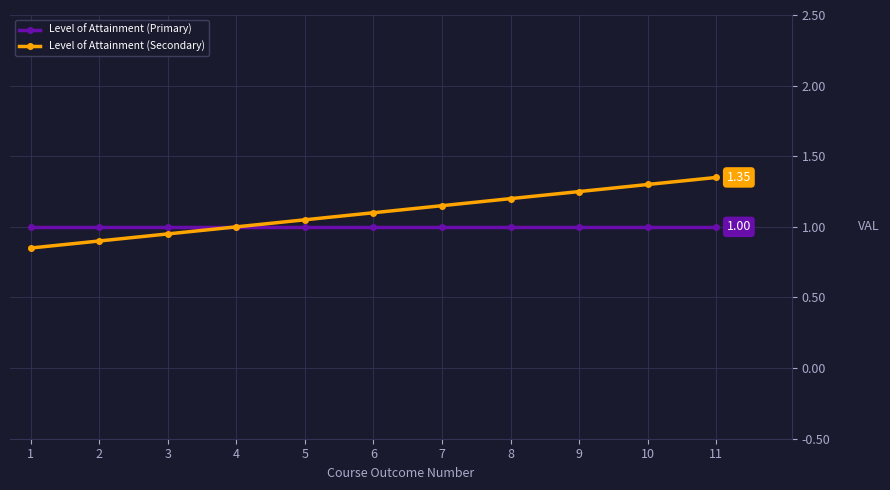

Does the chart have visible grid lines?

Yes